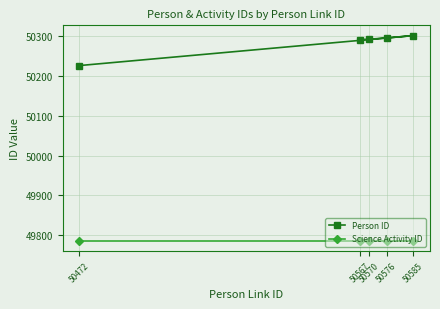

What is the value of the Science Activity ID point at the 5th from the left?

49787